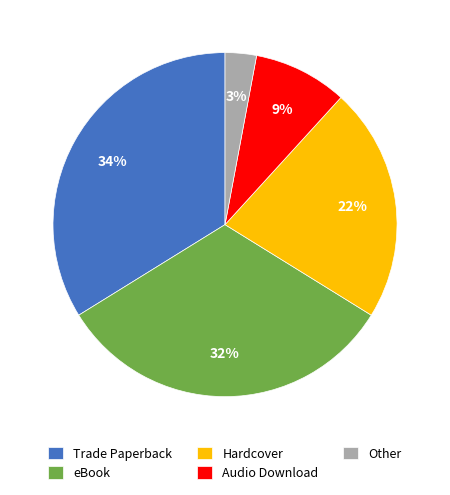

Is the sum of Audio Download and eBook greater than half?

No